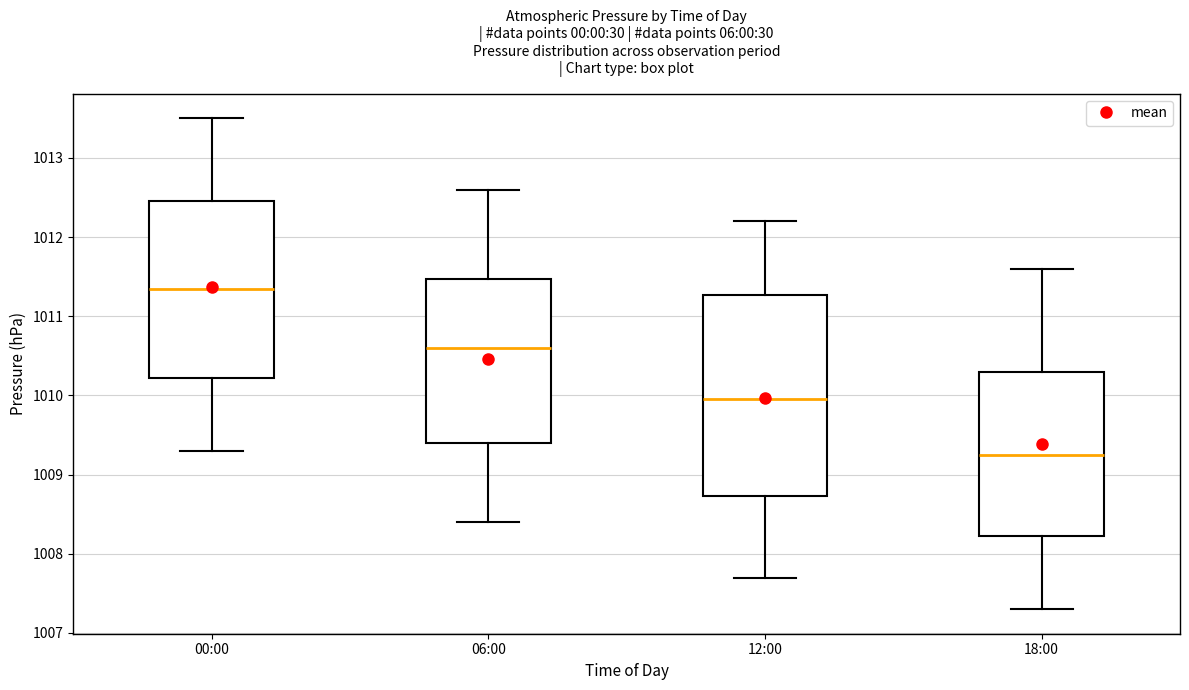

Where does the upper whisker of the box for 00:00 end on the y-axis? The values are not printed on the chart, so give them approximately, as read against the axis.

1013.5